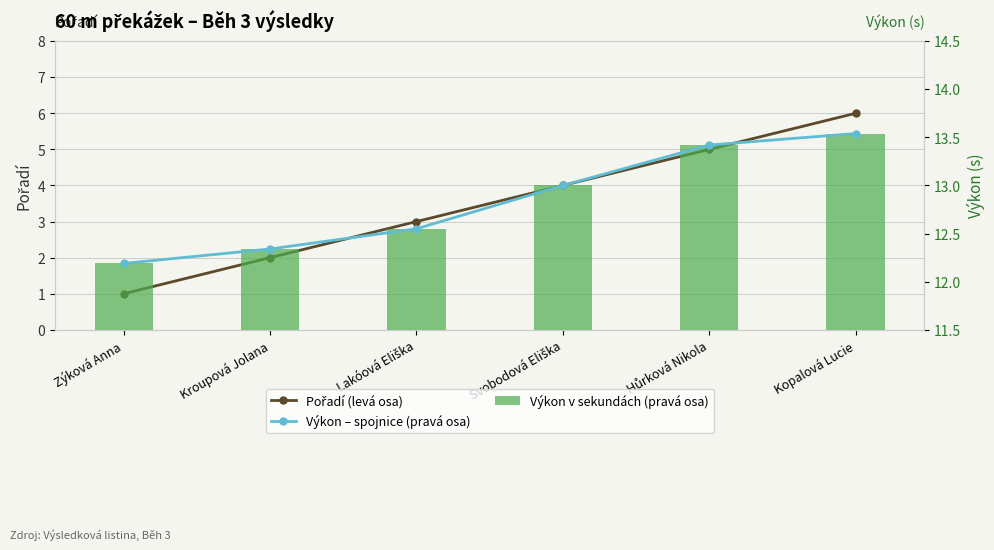

What is the spread (max minus min) of values at Kroupová Jolana?

10.3